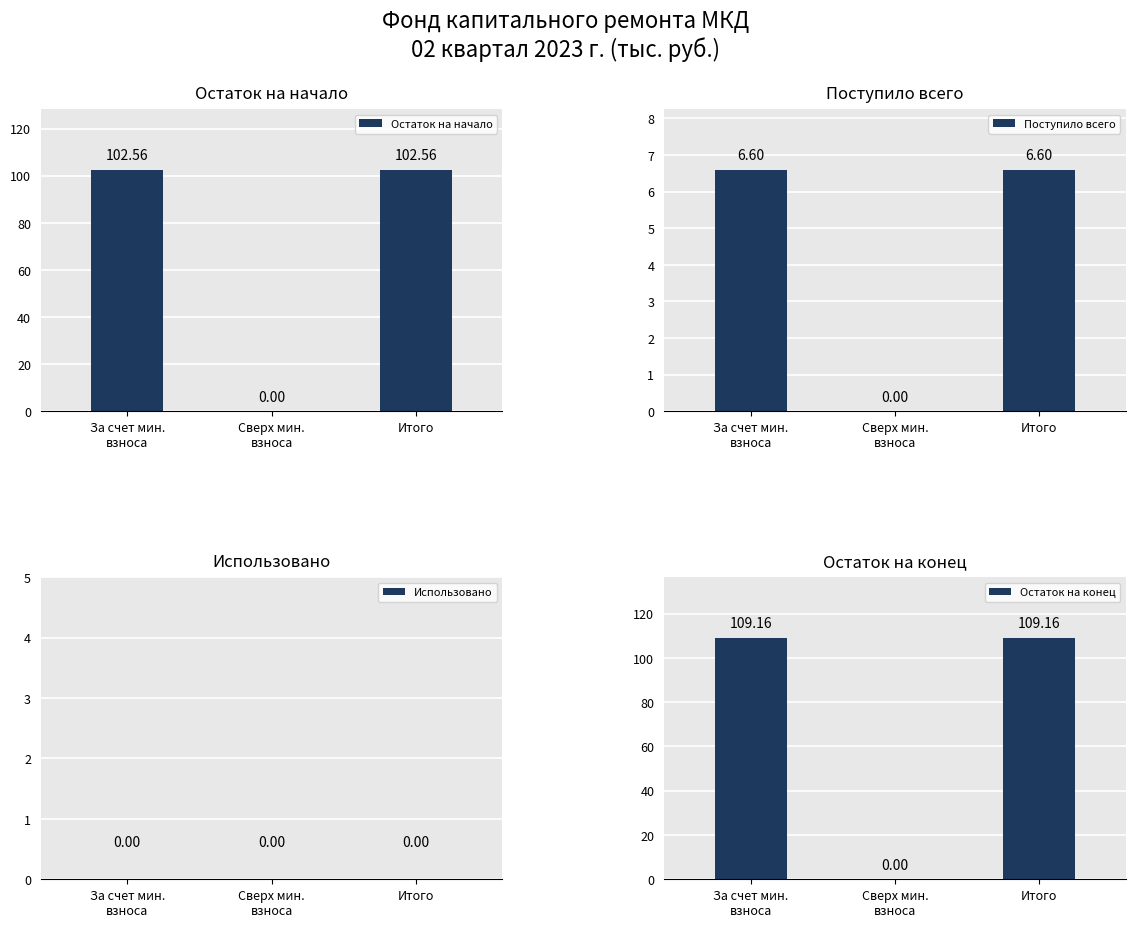

Which series has the widest spread of values?

Остаток на конец